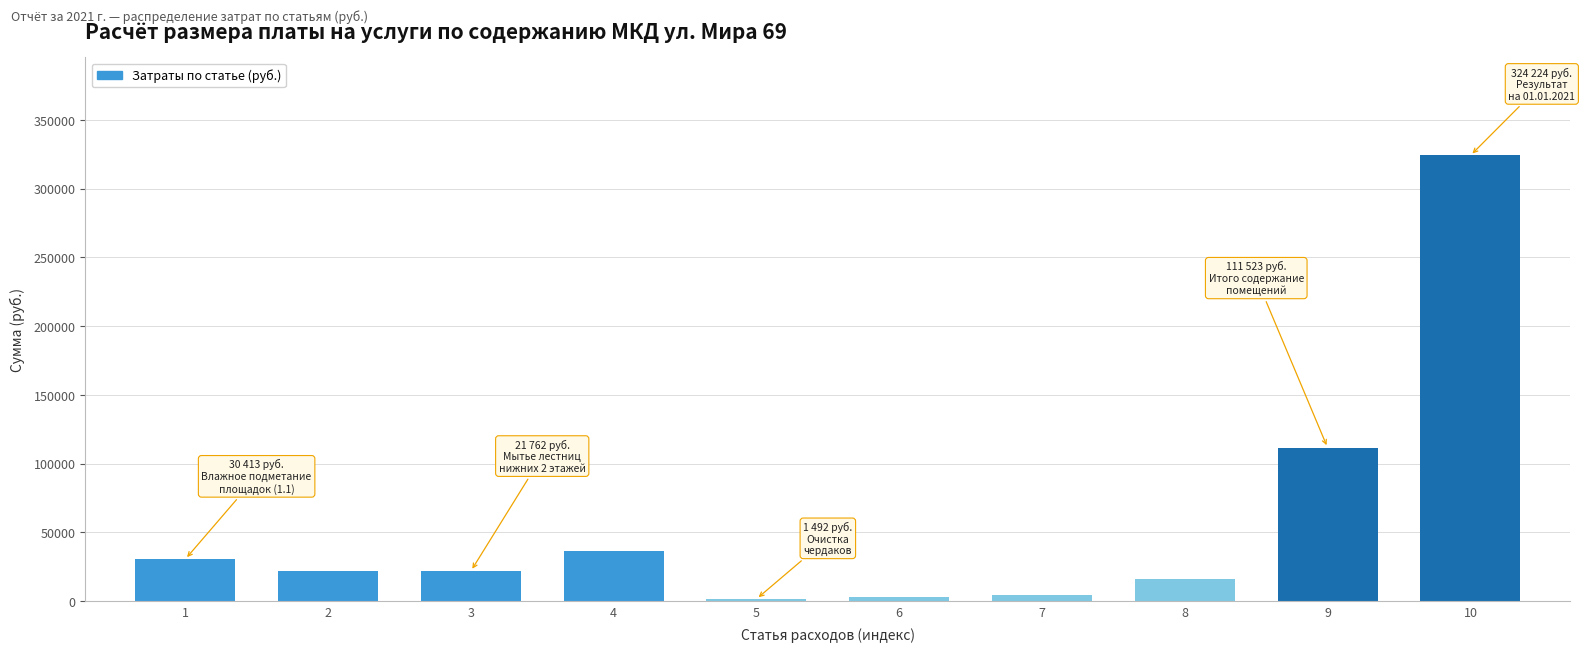

What is the difference between the values at 3 and 1?

8651.0